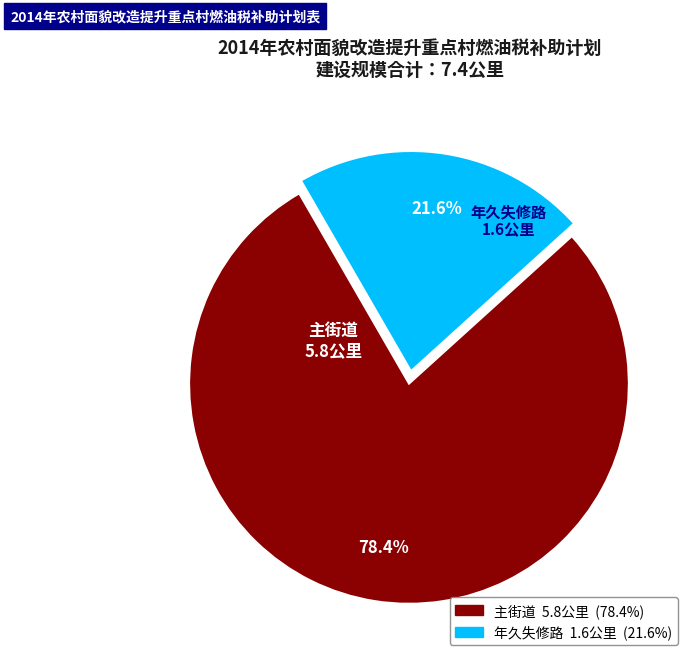

What is the total percentage of 主街道 and 年久失修路?

100.0%